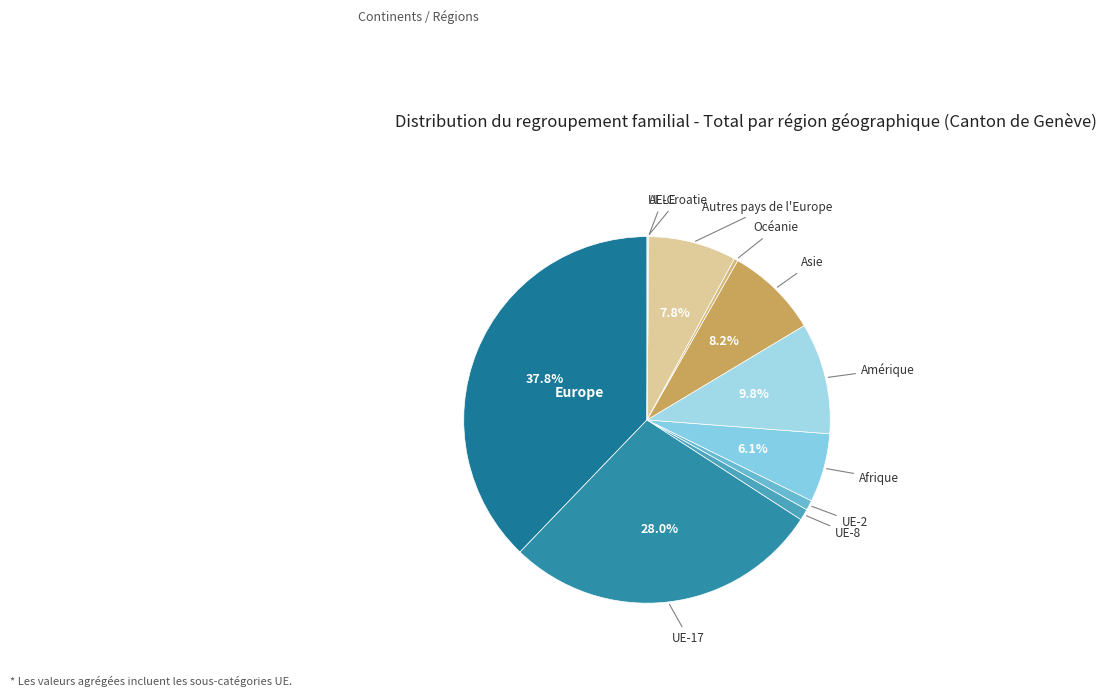

How many segments does this pie chart have?

11